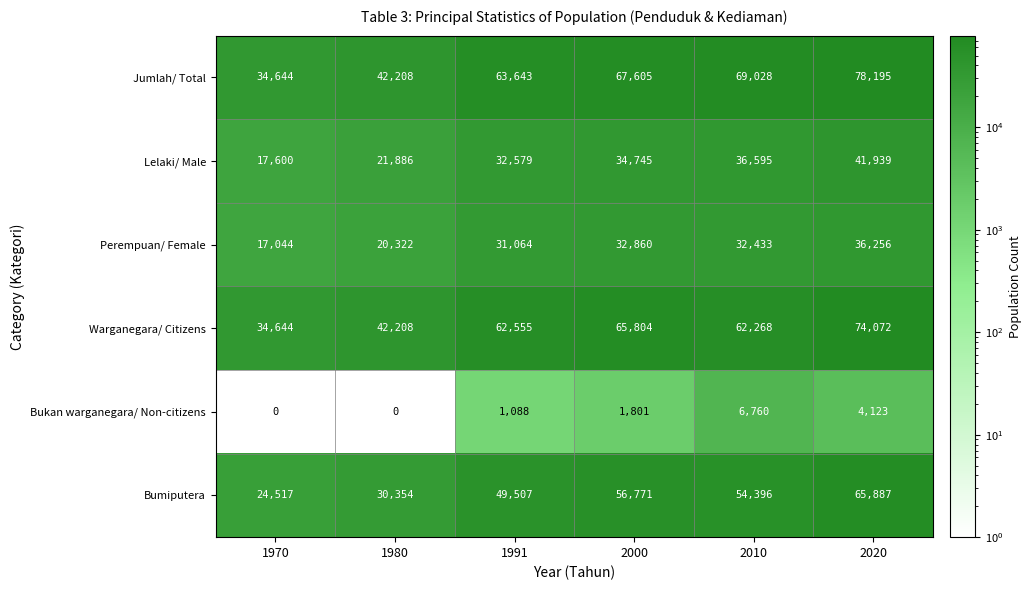

How many data points in Bumiputera are less than 54396?

3